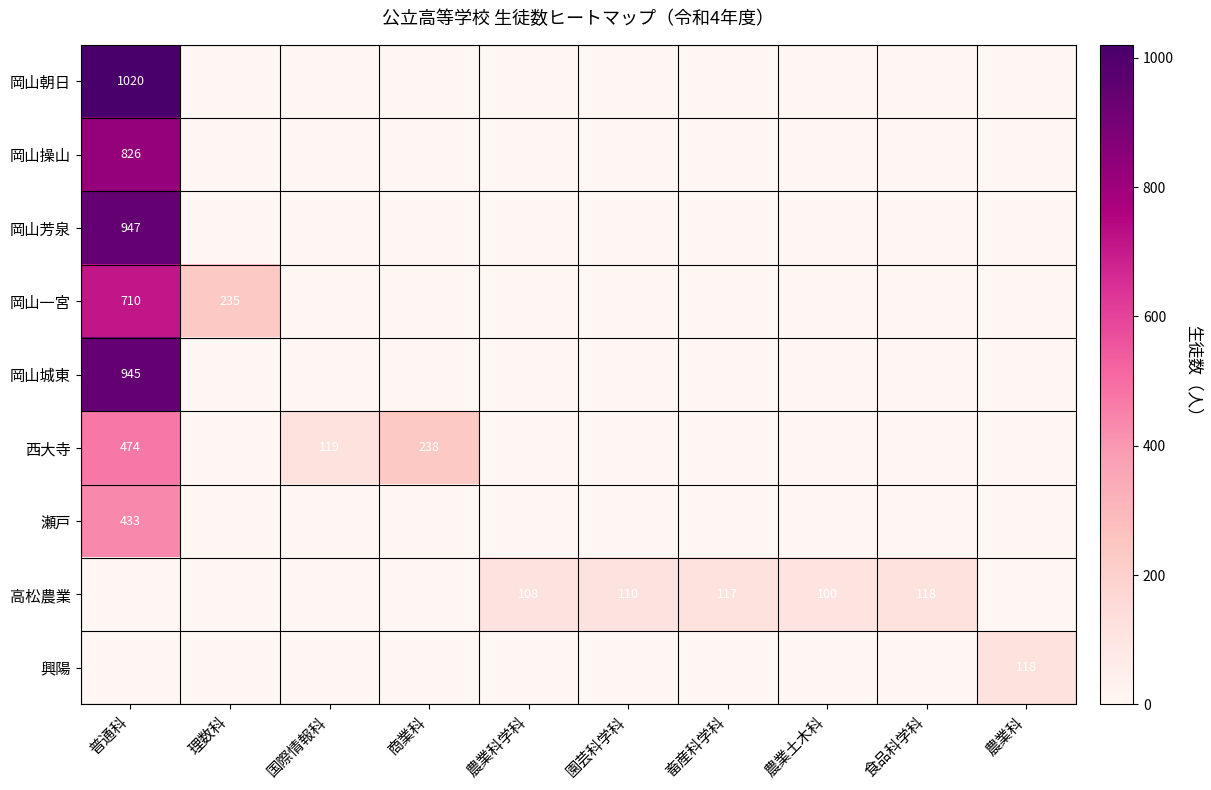

The 瀬戸 series shows 162 at 普通科. True or false?

False